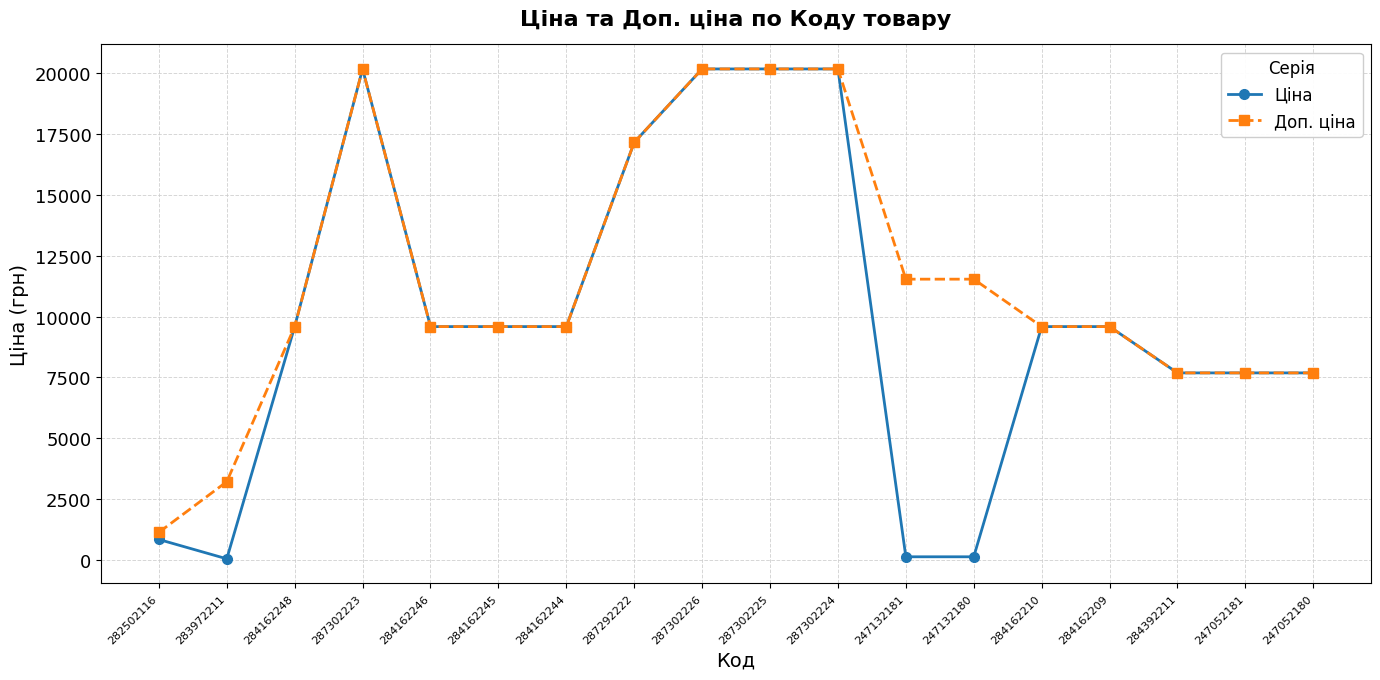

What is the label of the 1st point from the right?

247052180